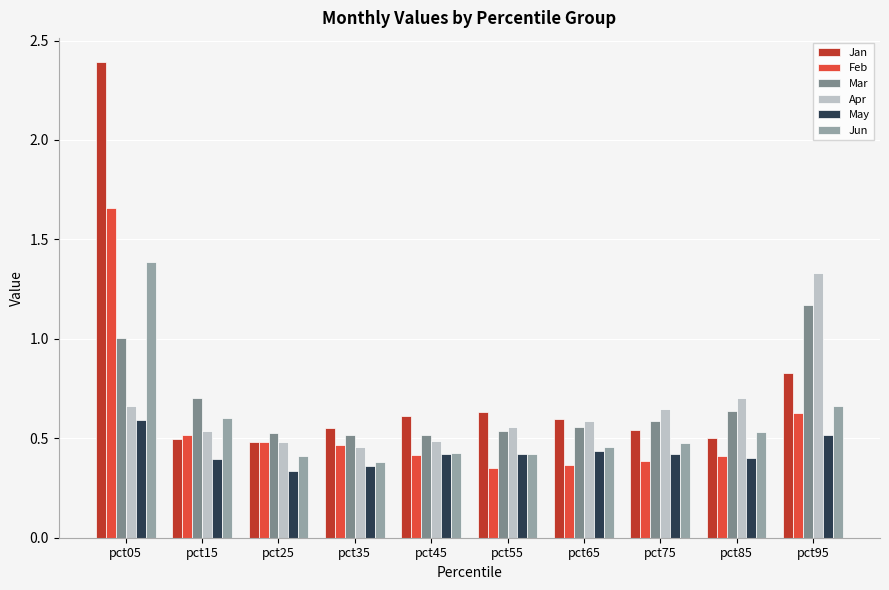

Which category has the highest value across all series?

pct05